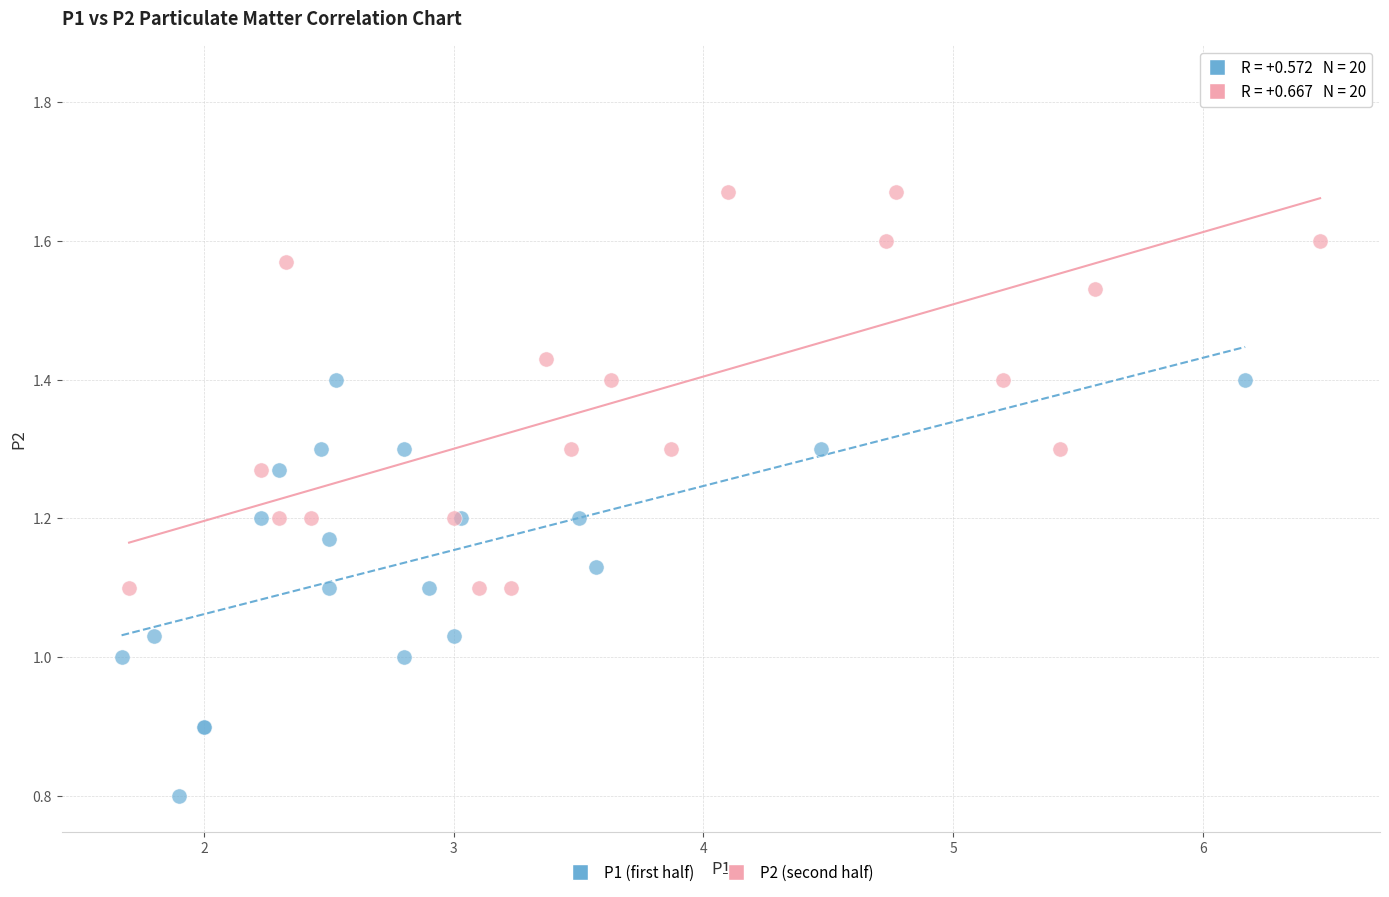

What are all the series names shown in the legend?

P1 (first half), P2 (second half)